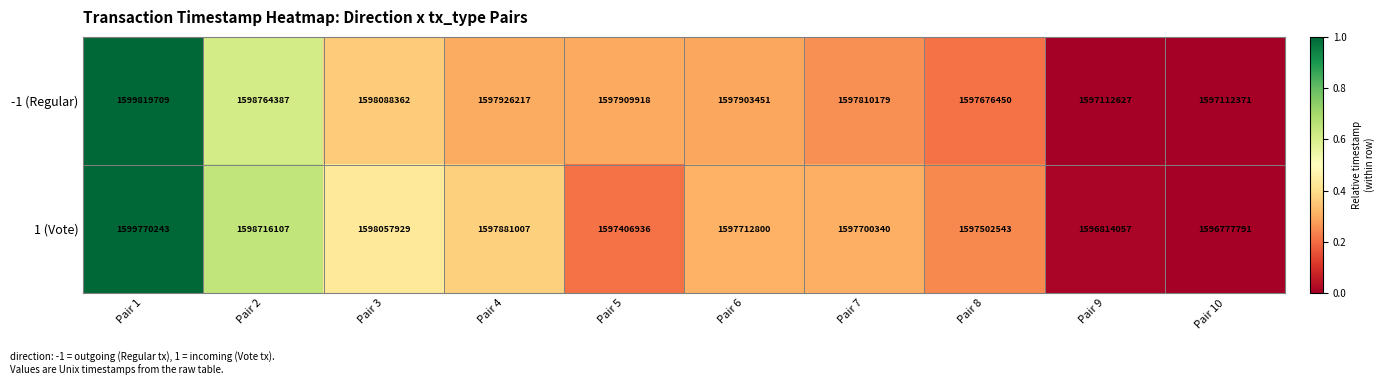

List the series in order of their peak value, highest first.

-1 (Regular), 1 (Vote)